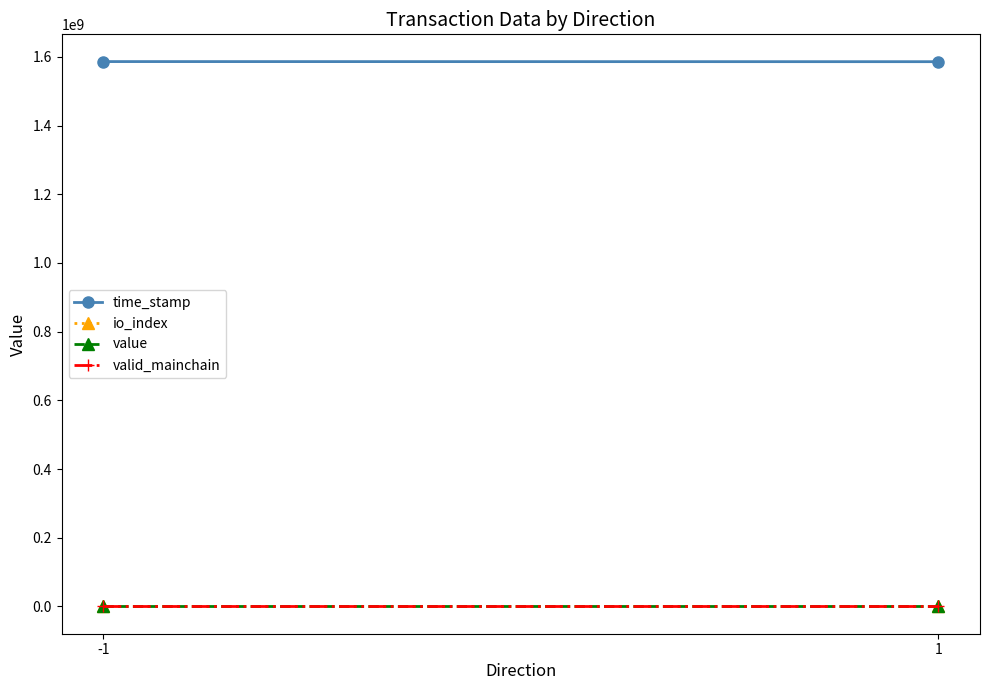

What is the total value across all series at 1?

1585934716.0